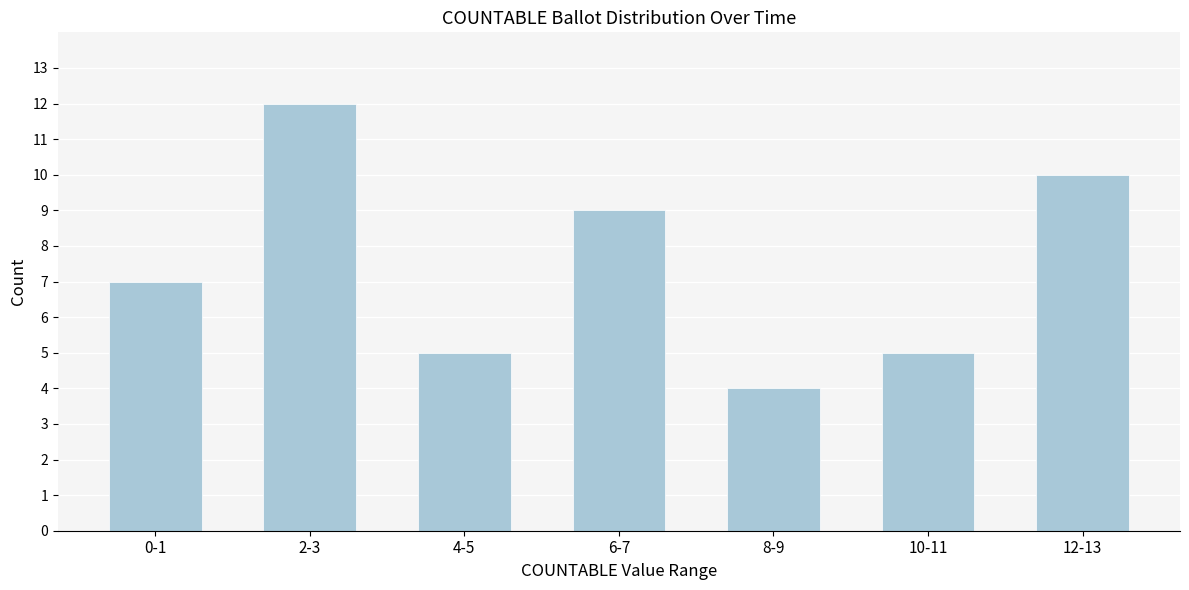

Reading right to left, extract all data points from this chart.

10	5	4	9	5	12	7